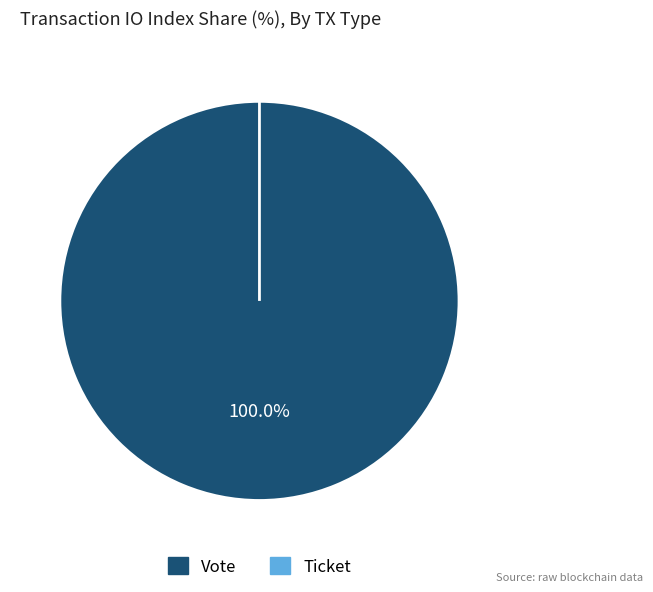

True or false: Ticket accounts for 13% of the total.

False